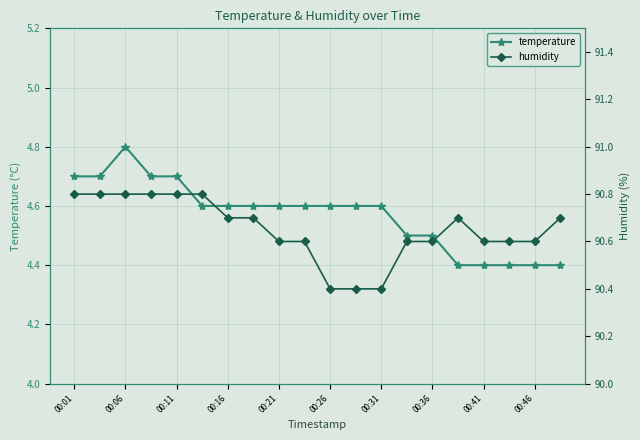

True or false: temperature has more than 0 interior local peaks.

True